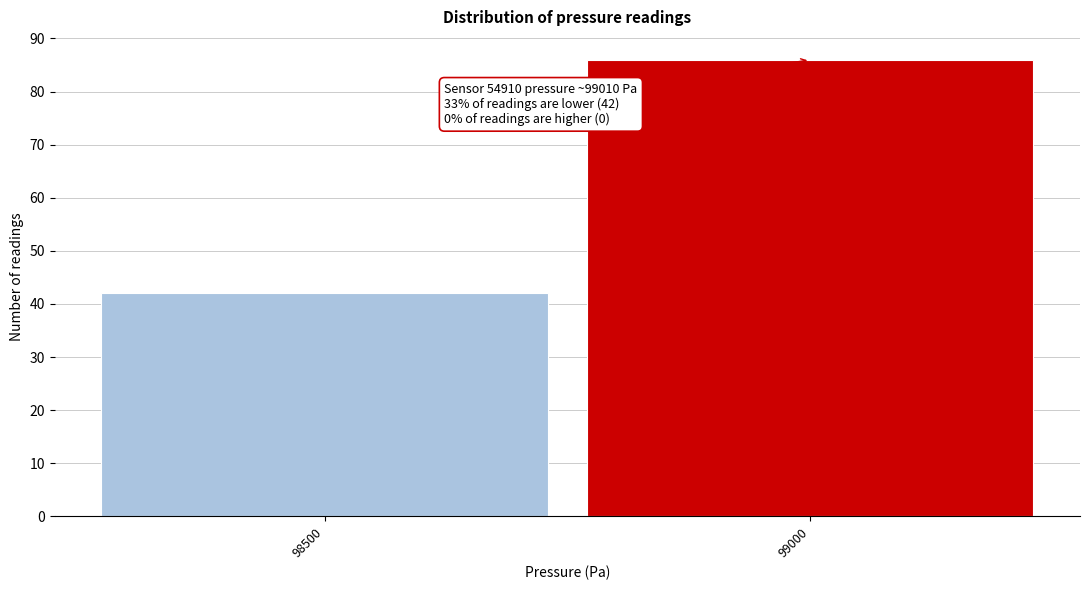

Reading left to right, list all the values displayed in this chart.

98500=42	99000=86